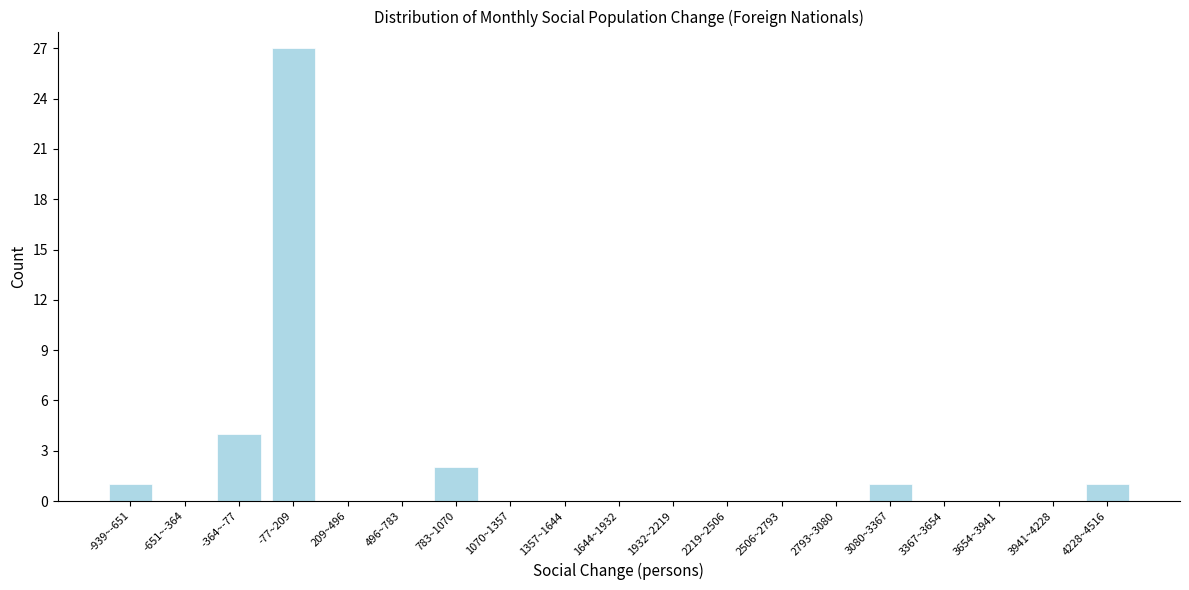

Reading left to right, transcribe all the data shown in this chart.

-939~-651=1	-651~-364=0	-364~-77=4	-77~209=27	209~496=0	496~783=0	783~1070=2	1070~1357=0	1357~1644=0	1644~1932=0	1932~2219=0	2219~2506=0	2506~2793=0	2793~3080=0	3080~3367=1	3367~3654=0	3654~3941=0	3941~4228=0	4228~4516=1